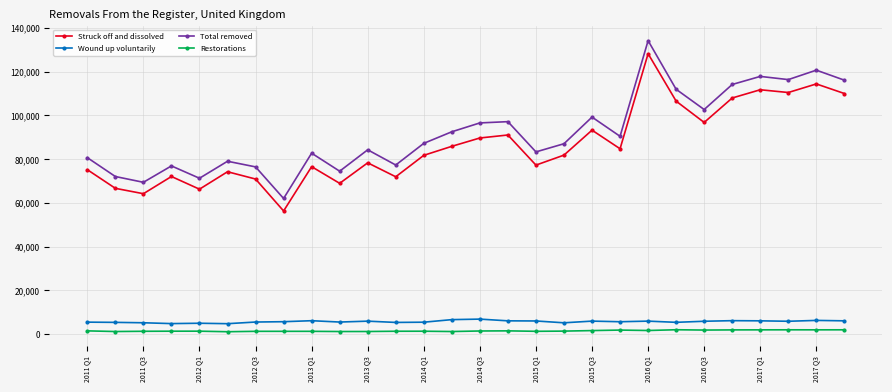

True or false: Struck off and dissolved has more than 0 interior local peaks.

True